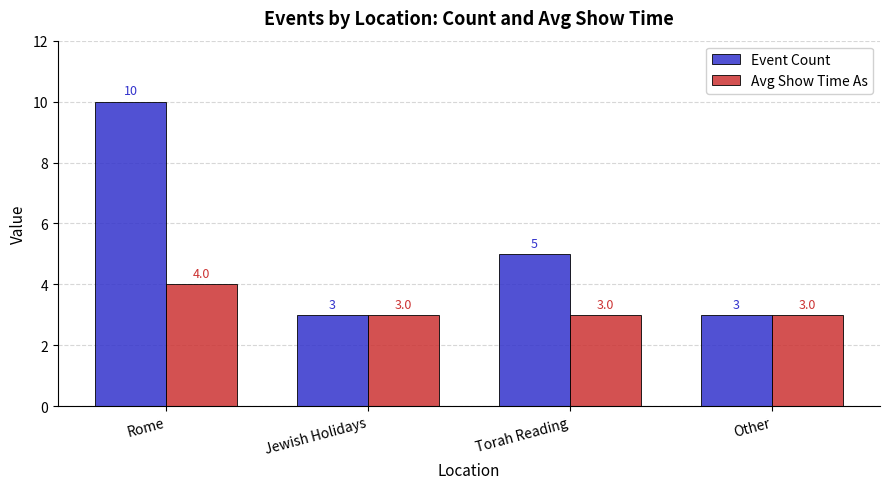

What is the difference between the maximum and minimum values in the Avg Show Time As series?

1